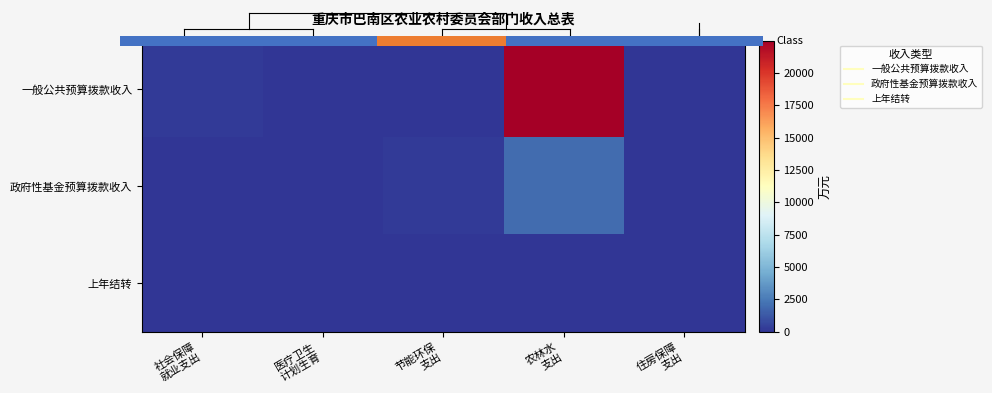

At which category is the sum across all series the highest?

农林水
支出